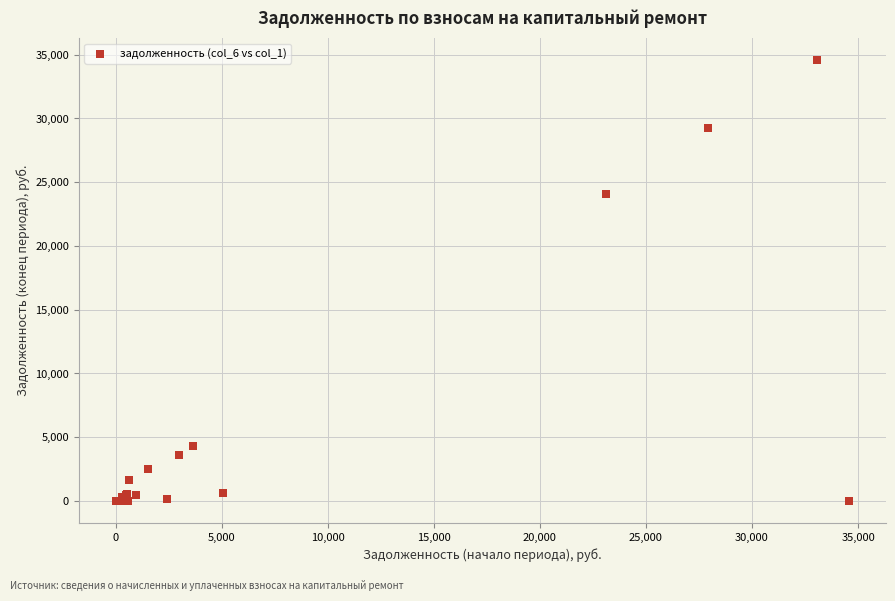

What Y value in the scatter plot is closest to 17278?

24046.4